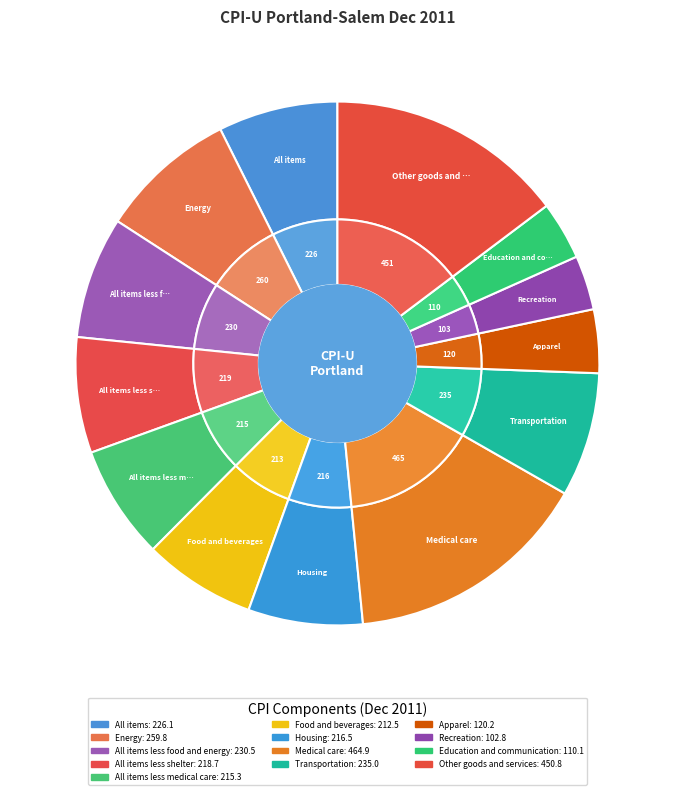

How many segments does this pie chart have?

13